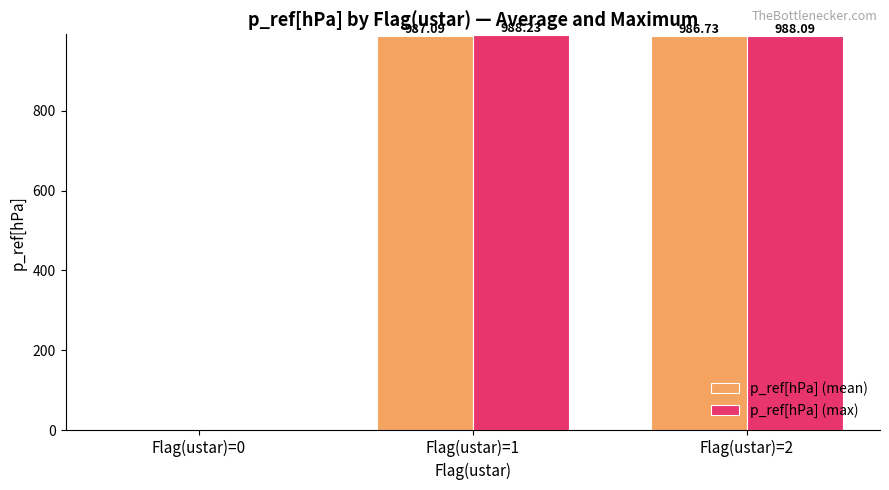

Is it true that p_ref[hPa] (mean) equals 305.4 at Flag(ustar)=0?

False